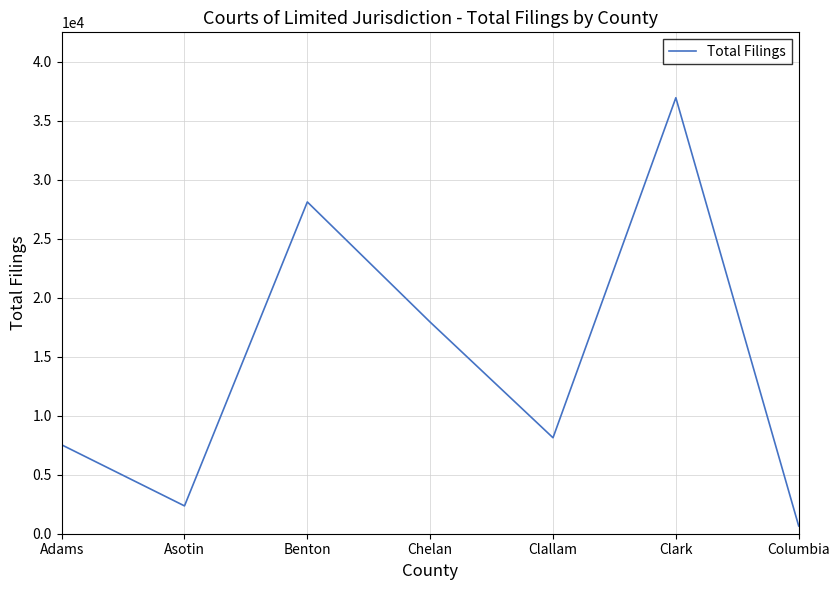

Read the value at Adams, to the nearest 50.

7550